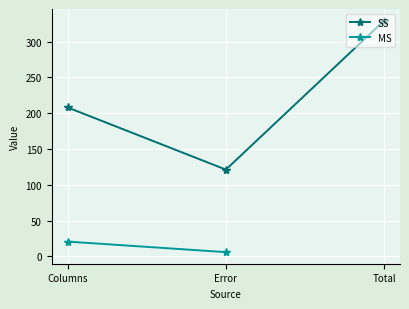

What is the smallest value displayed?

6.1